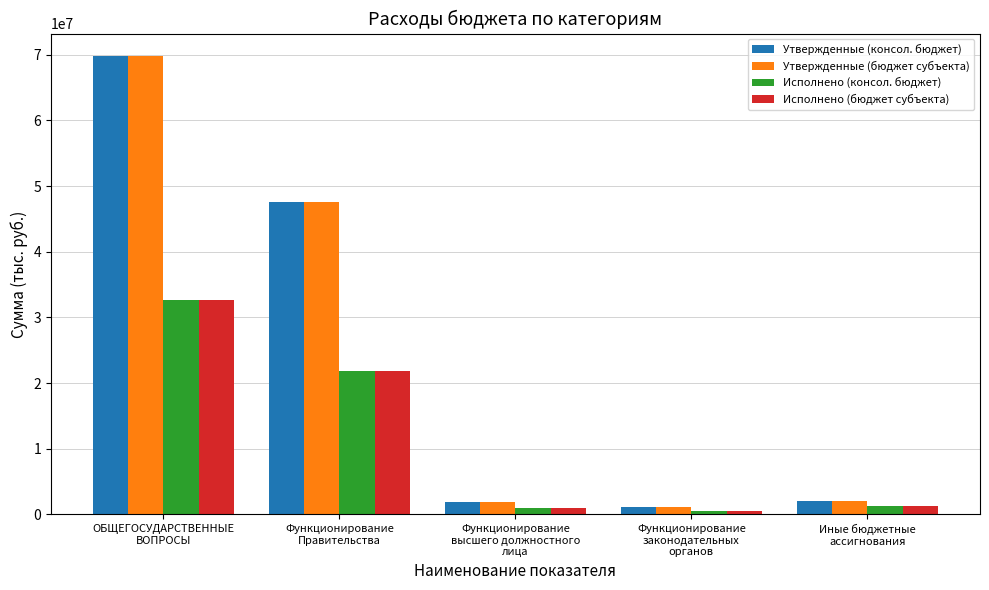

What is the maximum value shown in the chart?

69748486.0